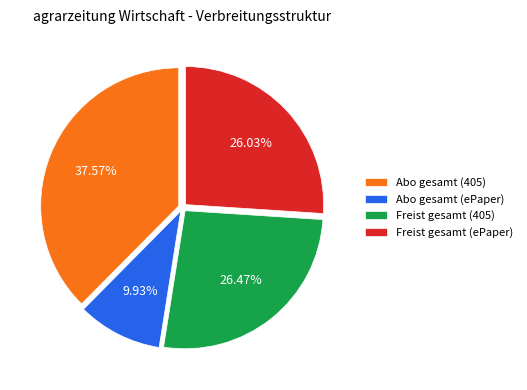

Is there any slice that represents more than half of the pie?

No